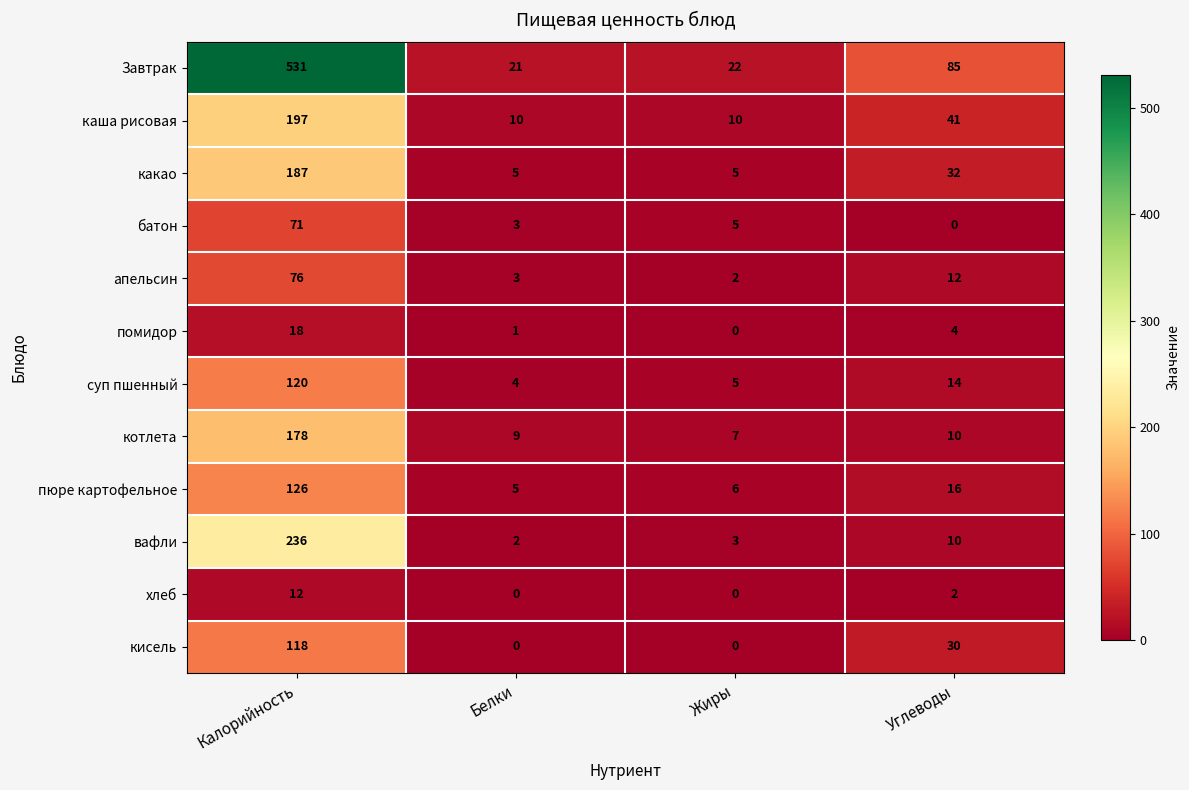

How many кисель values are between 0 and 118?

4